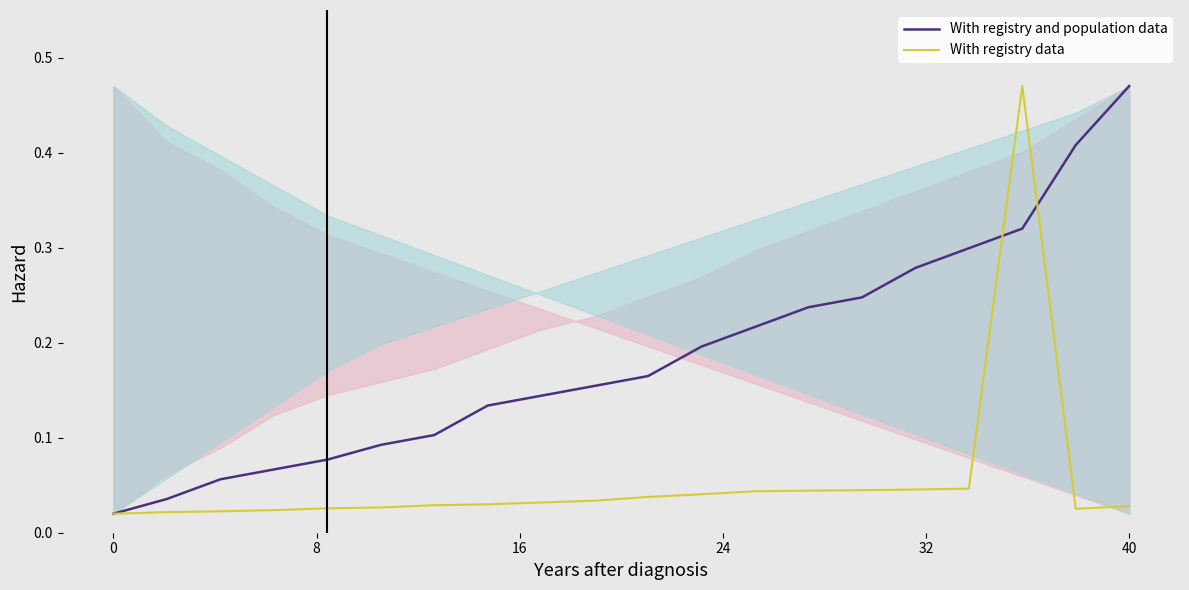

List the series in order of their overall mean, highest first.

With registry and population data, With registry data